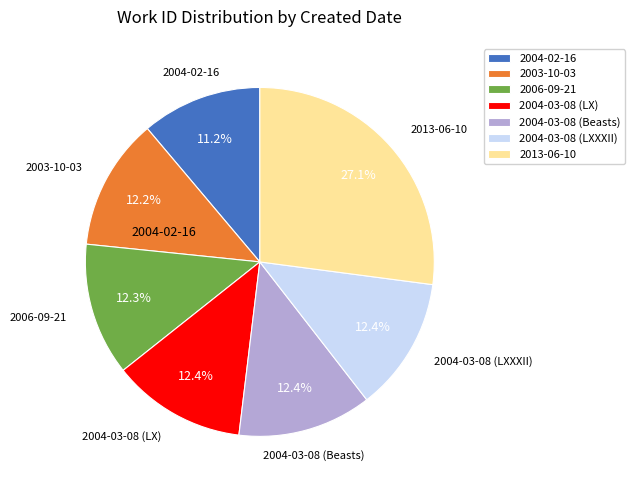

To the nearest percent, what percentage of the pie is 2013-06-10?

27%